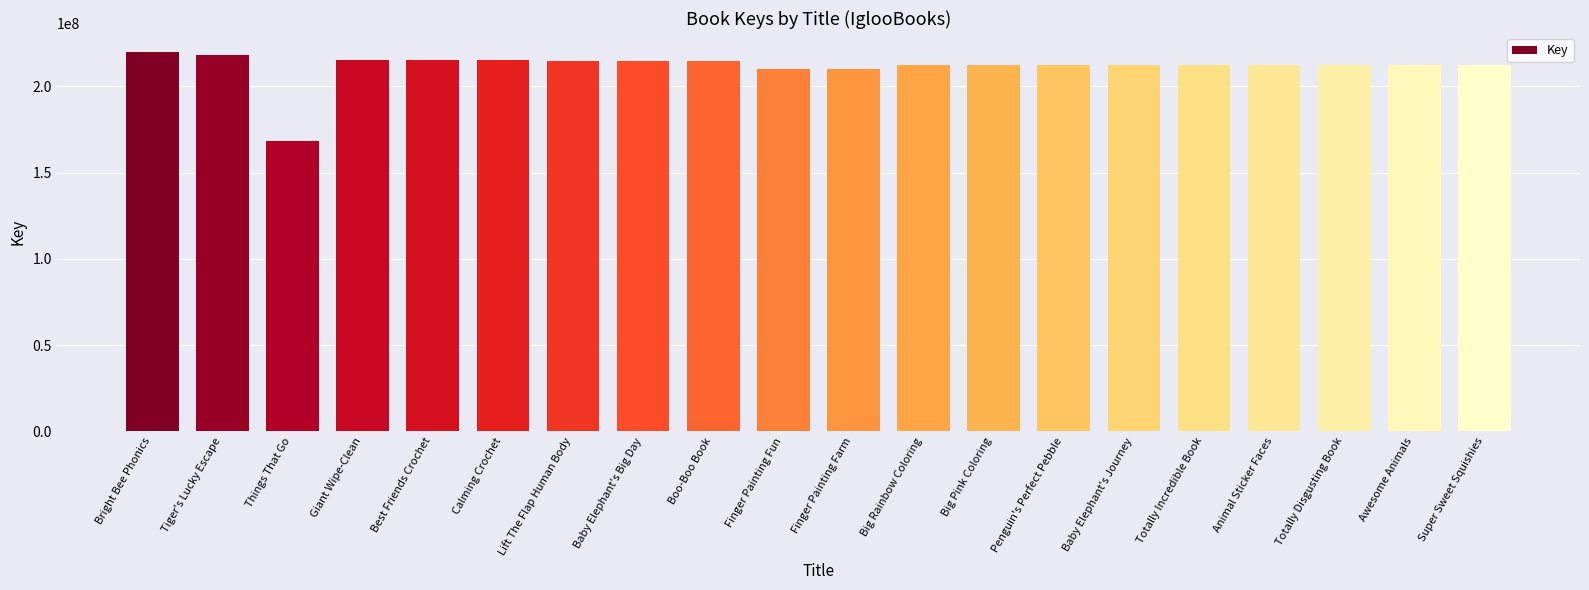

What is the smallest value displayed?

168402821